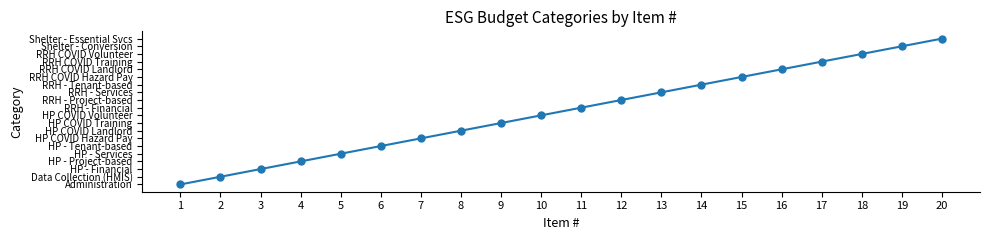

Approximately how many times larger is the value at 3 compared to 20?

0.1